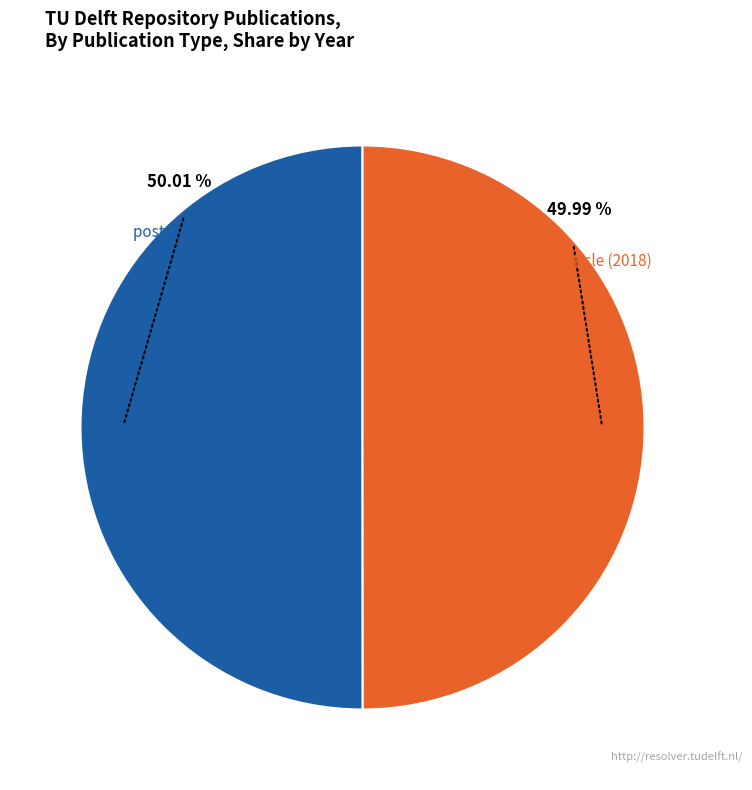

Approximately how many times larger is the value at journal article (2018) compared to poster (2019)?

1.0